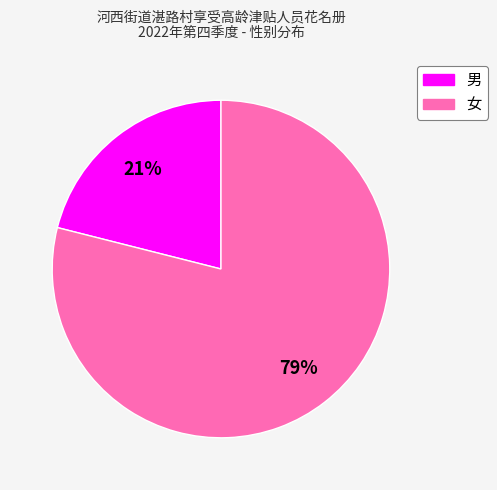

True or false: 女 accounts for 73% of the total.

False